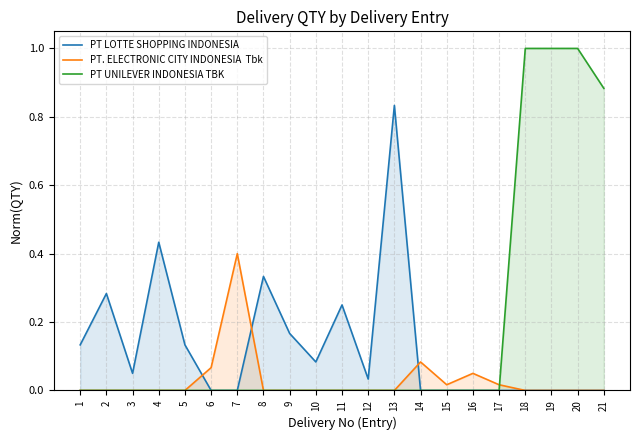

Reading left to right, what are all the values shown in this chart?

PT LOTTE SHOPPING INDONESIA: 1=0.1	2=0.3	3=0.1	4=0.4	5=0.1	6=0.0	7=0.0	8=0.3	9=0.2	10=0.1	11=0.2	12=0.0	13=0.8	14=0.0	15=0.0	16=0.0	17=0.0	18=0.0	19=0.0	20=0.0	21=0.0
PT. ELECTRONIC CITY INDONESIA  Tbk: 1=0.0	2=0.0	3=0.0	4=0.0	5=0.0	6=0.1	7=0.4	8=0.0	9=0.0	10=0.0	11=0.0	12=0.0	13=0.0	14=0.1	15=0.0	16=0.1	17=0.0	18=0.0	19=0.0	20=0.0	21=0.0
PT UNILEVER INDONESIA TBK: 1=0.0	2=0.0	3=0.0	4=0.0	5=0.0	6=0.0	7=0.0	8=0.0	9=0.0	10=0.0	11=0.0	12=0.0	13=0.0	14=0.0	15=0.0	16=0.0	17=0.0	18=1.0	19=1.0	20=1.0	21=0.9